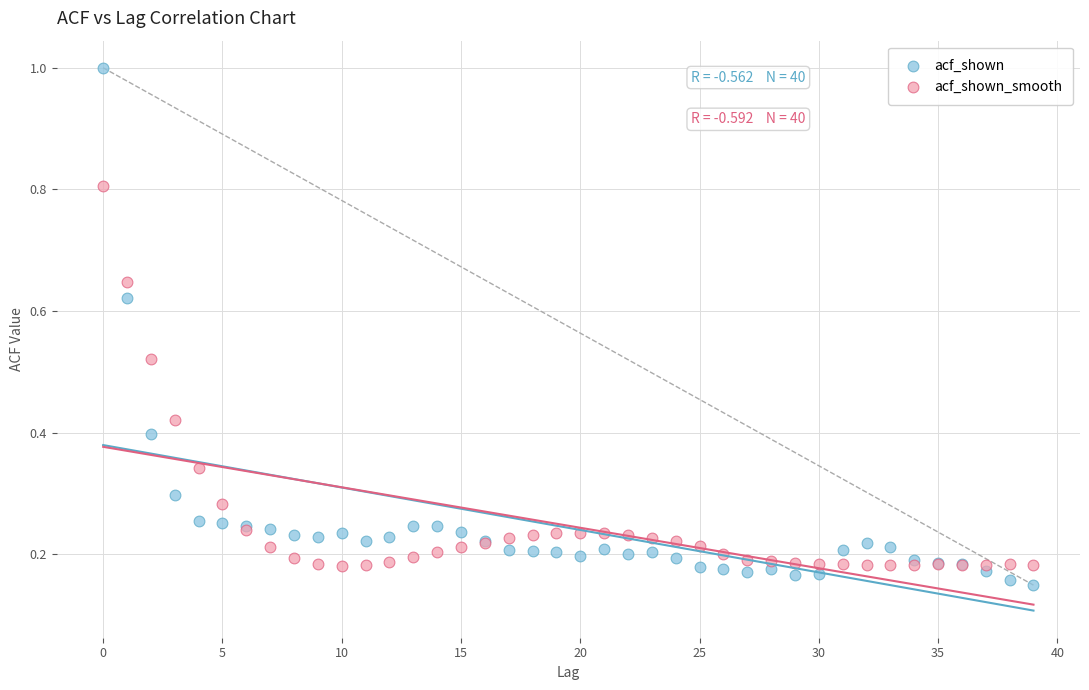

Which series contains the highest Y value?

acf_shown